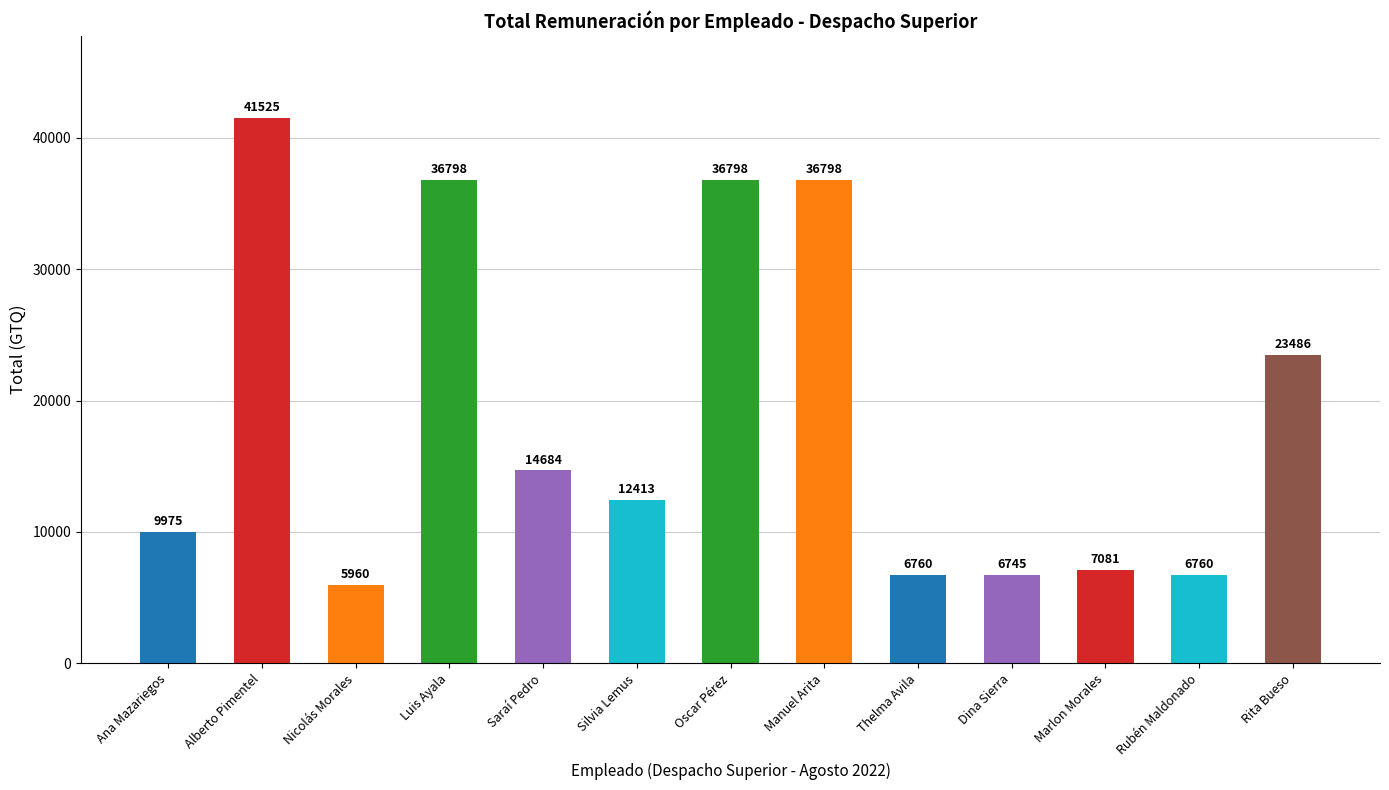

Where is the data nearest to the value 23742?

Rita Bueso